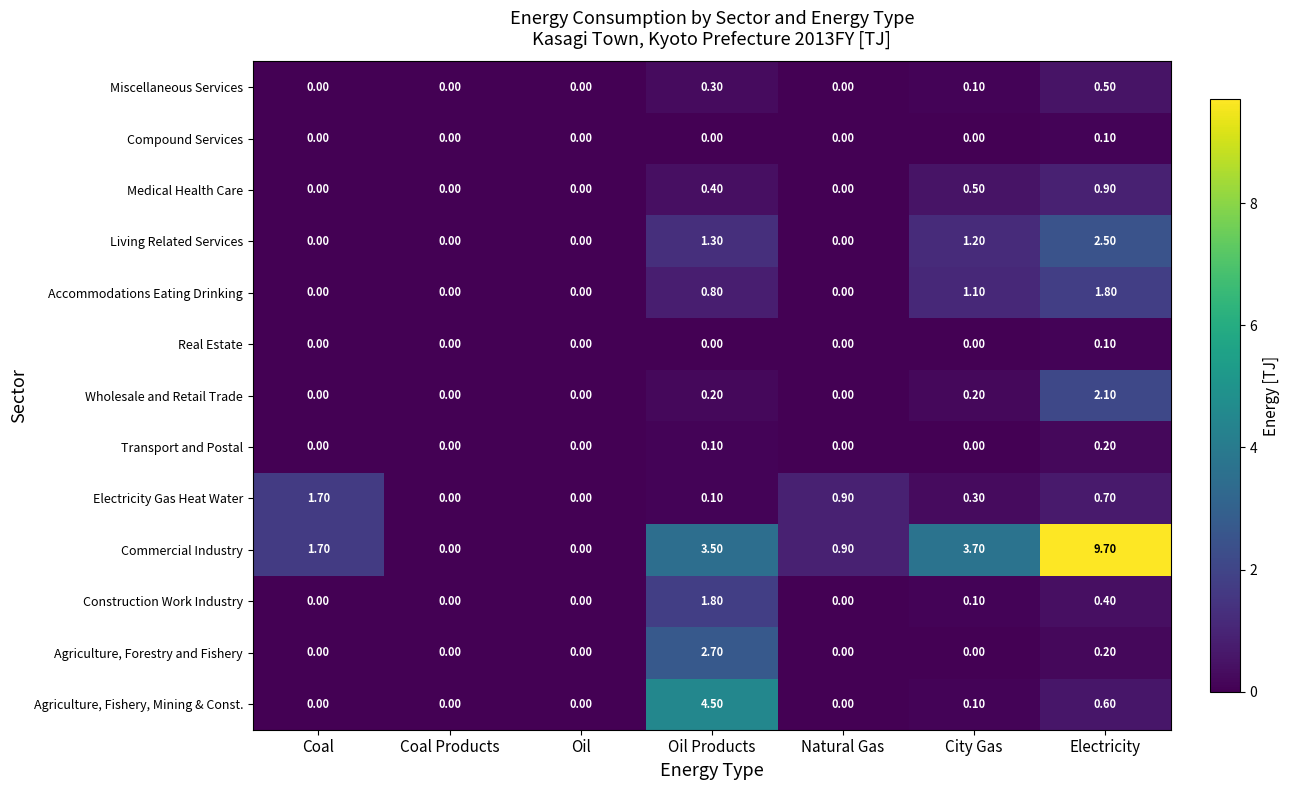

Which label corresponds to the largest value in the chart?

Electricity